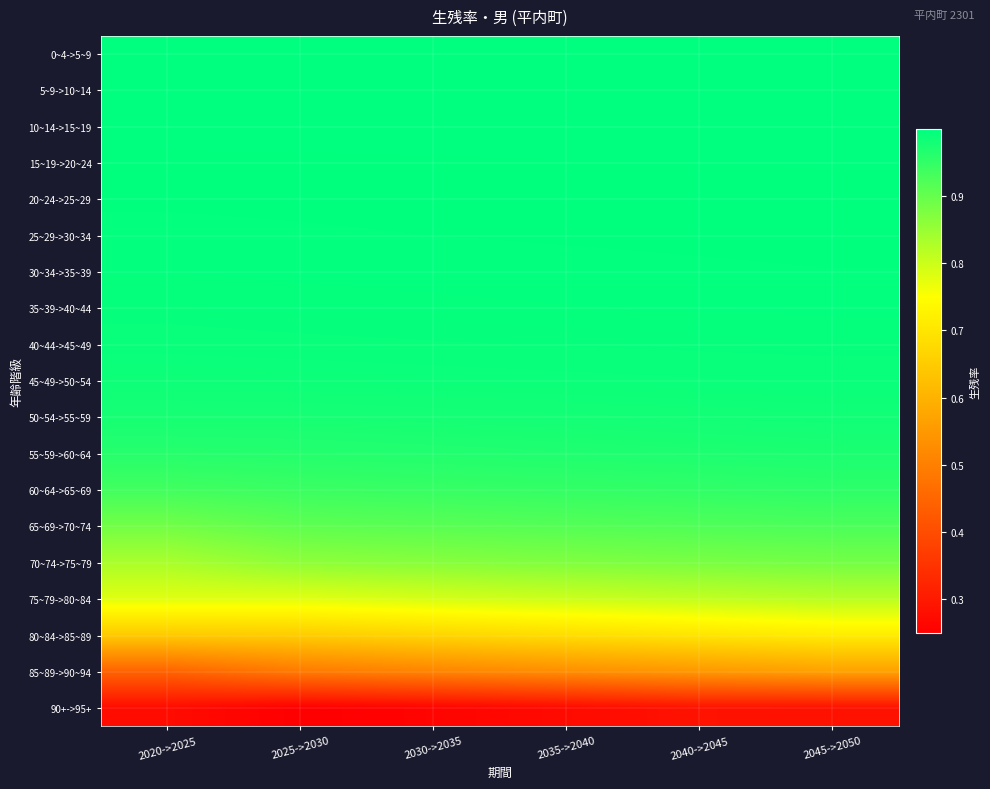

Which label corresponds to the largest value in the chart?

2045->2050